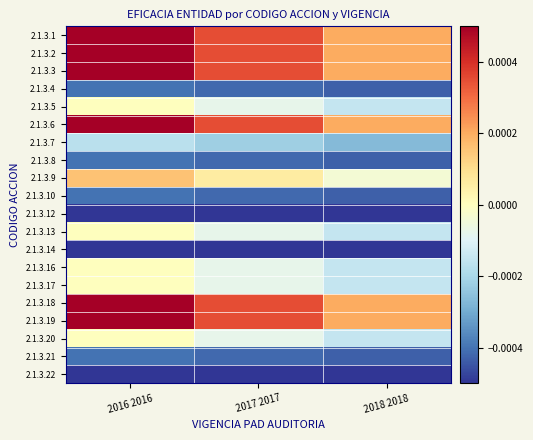

At which category is the sum across all series the highest?

2016 2016